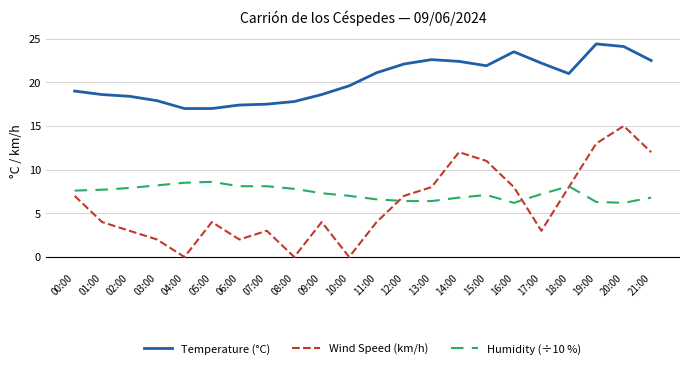

What is the difference between the Wind Speed (km/h) values at 08:00 and 19:00?

13.0